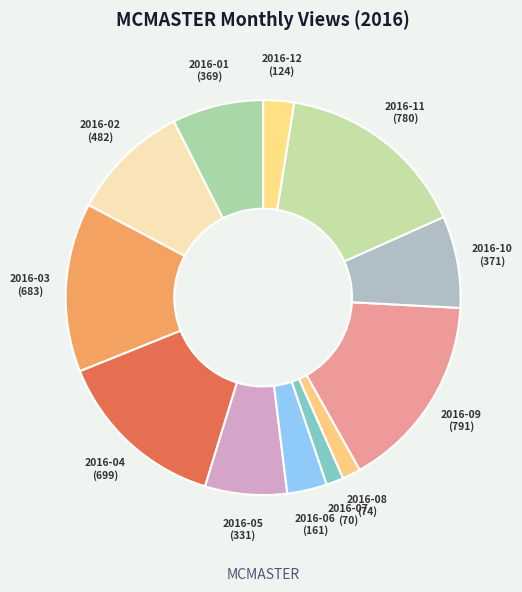

True or false: 2016-09 accounts for 27% of the total.

False